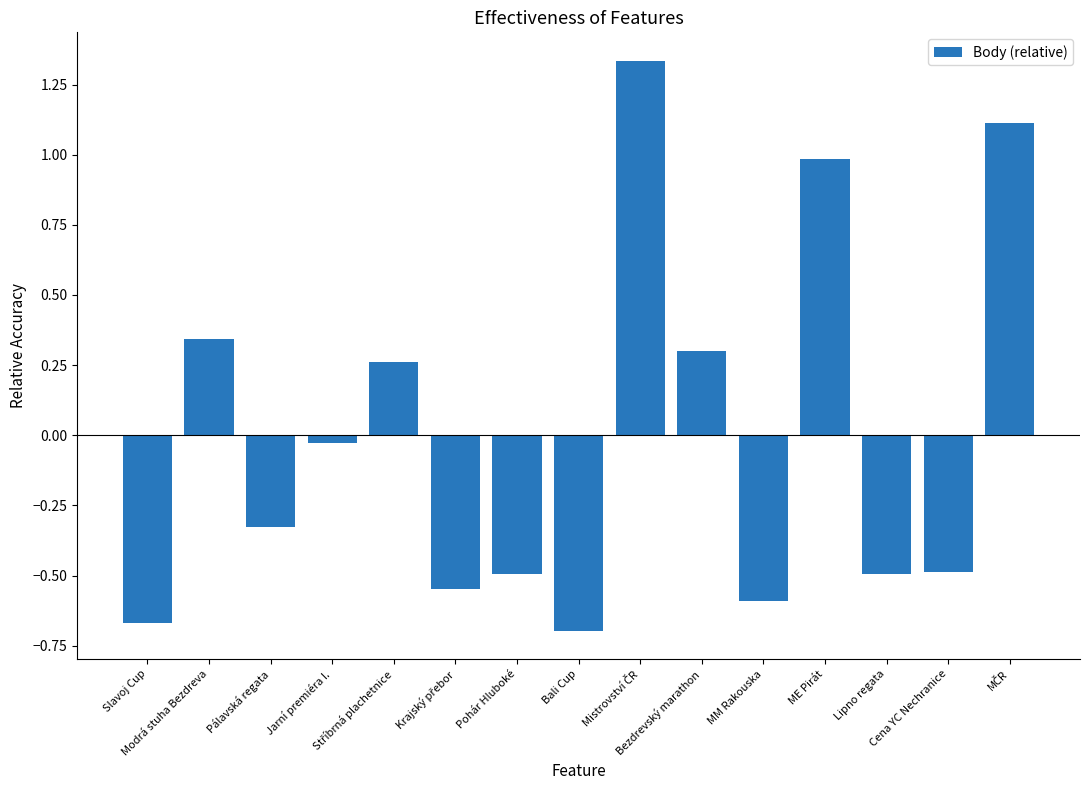

What is the difference between the maximum and second lowest values?

2.0